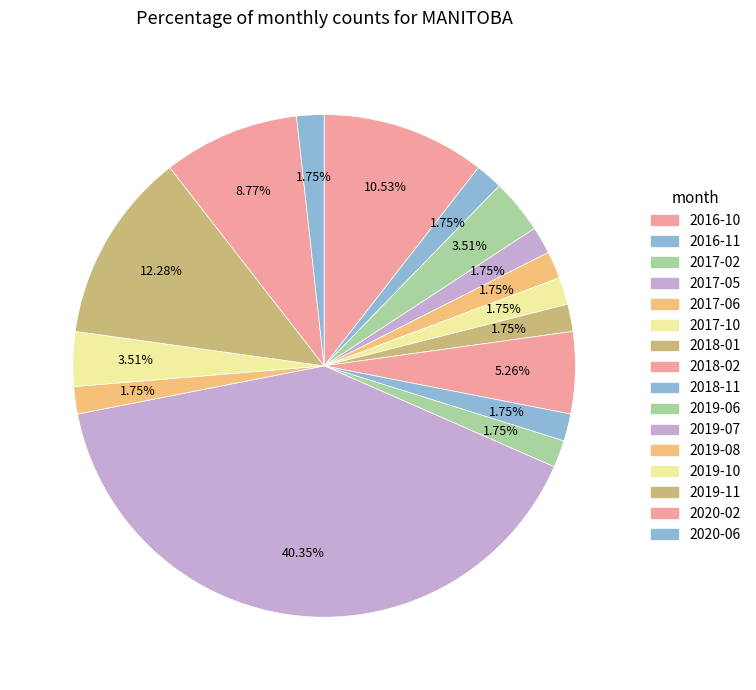

How many segments does this pie chart have?

16